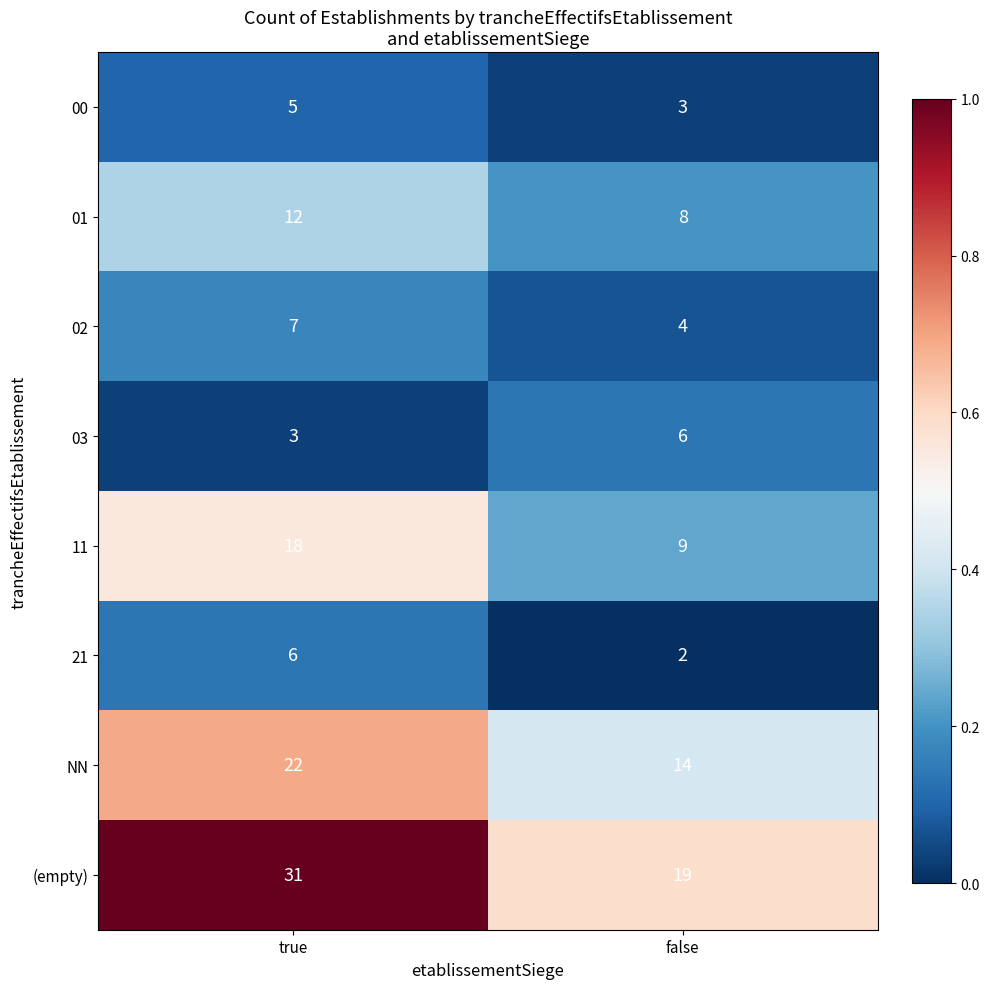

Rank the categories by 02 value from highest to lowest.

true, false